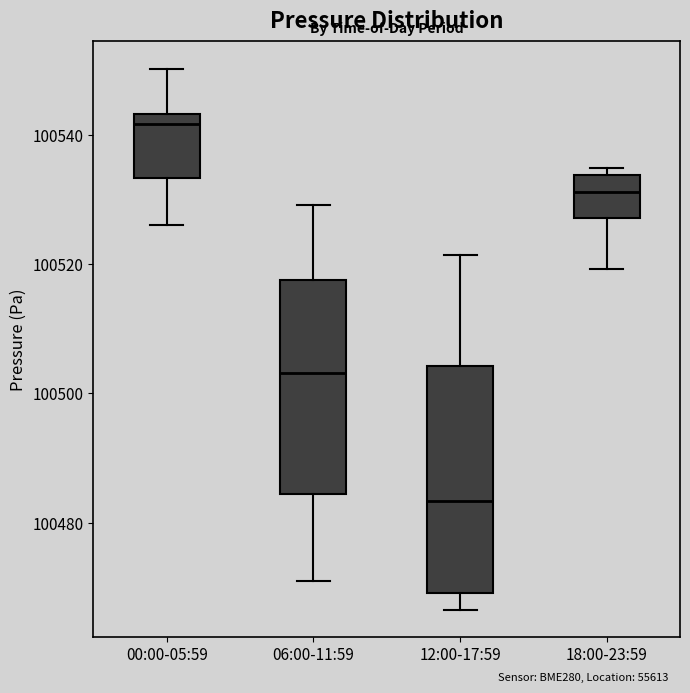

Reading left to right, transcribe this box plot: for each box, give where its median line is, the range the box spans, and where its two whiskers end, as read against the y-axis. The values are not printed on the chart, so give them approximately, as read against the axis.

00:00-05:59: median 100542, box 100534 to 100544, whiskers 100526 to 100550
06:00-11:59: median 100504, box 100484 to 100518, whiskers 100472 to 100530
12:00-17:59: median 100484, box 100470 to 100504, whiskers 100466 to 100522
18:00-23:59: median 100532, box 100528 to 100534, whiskers 100520 to 100534 (just above the box's upper edge)